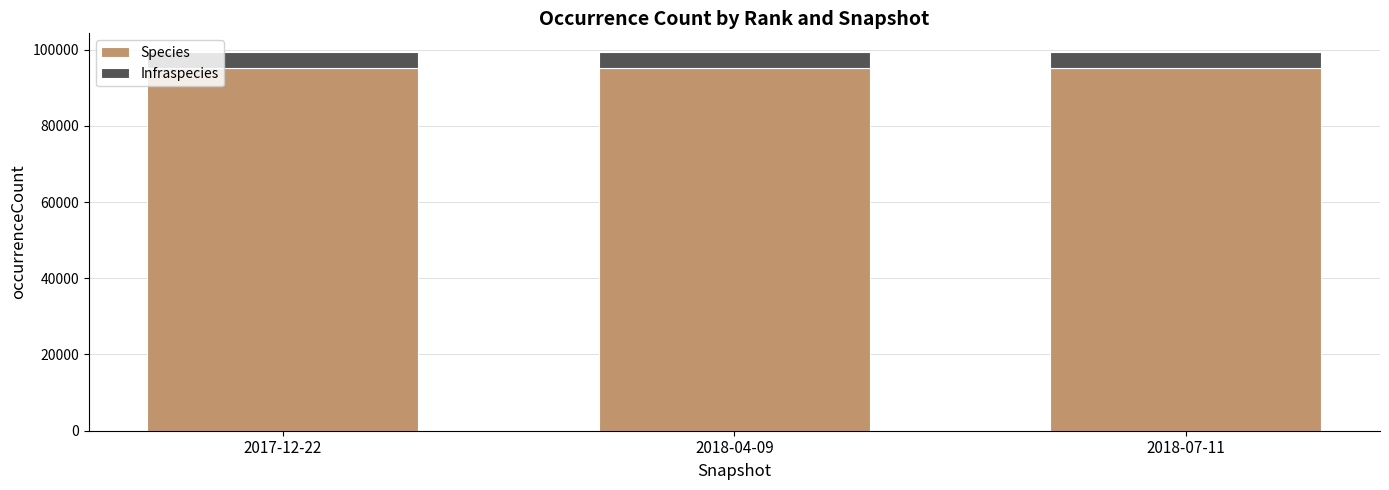

Does the chart contain any negative values?

No